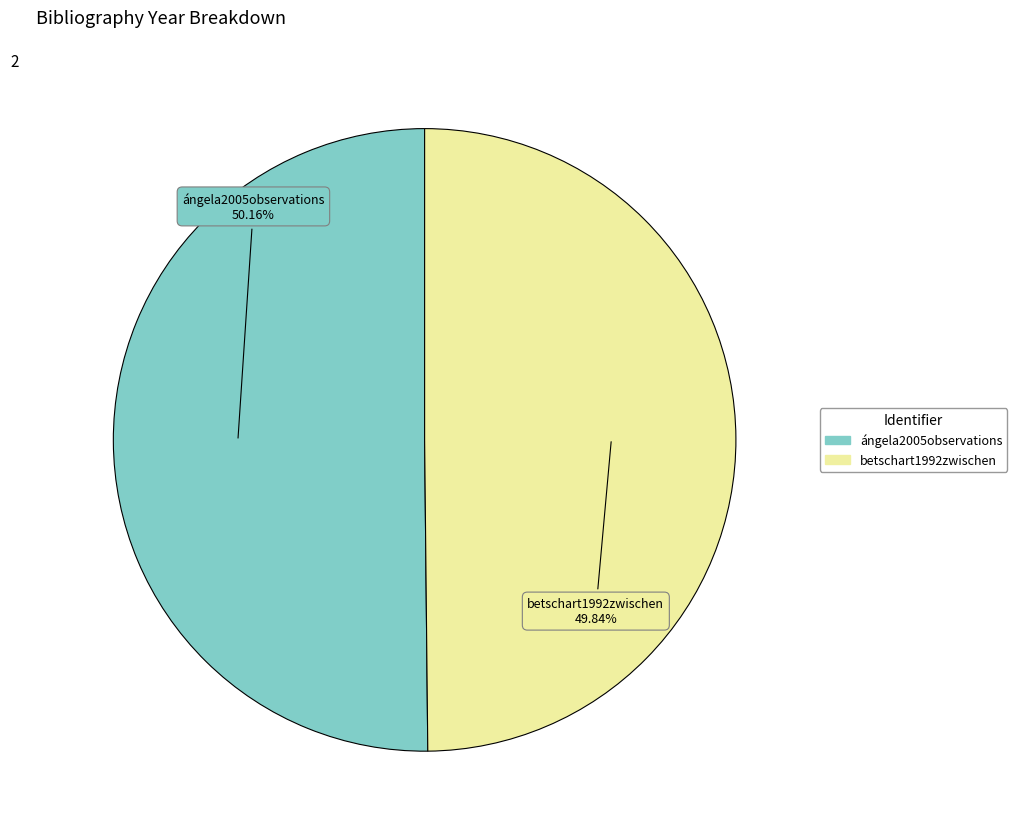

How many slices are in this pie chart?

2